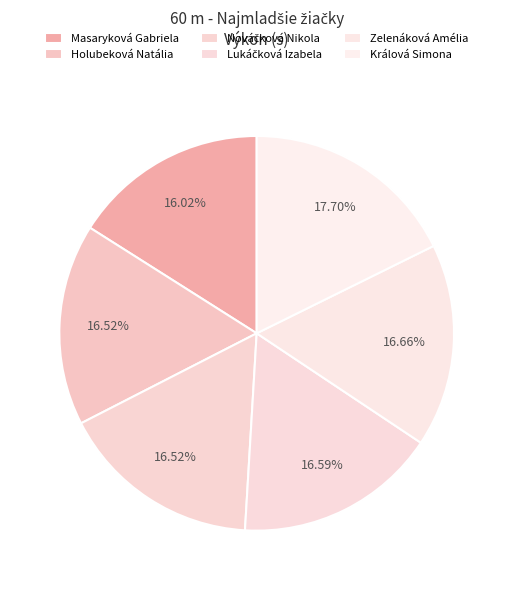

How many slices are in this pie chart?

6